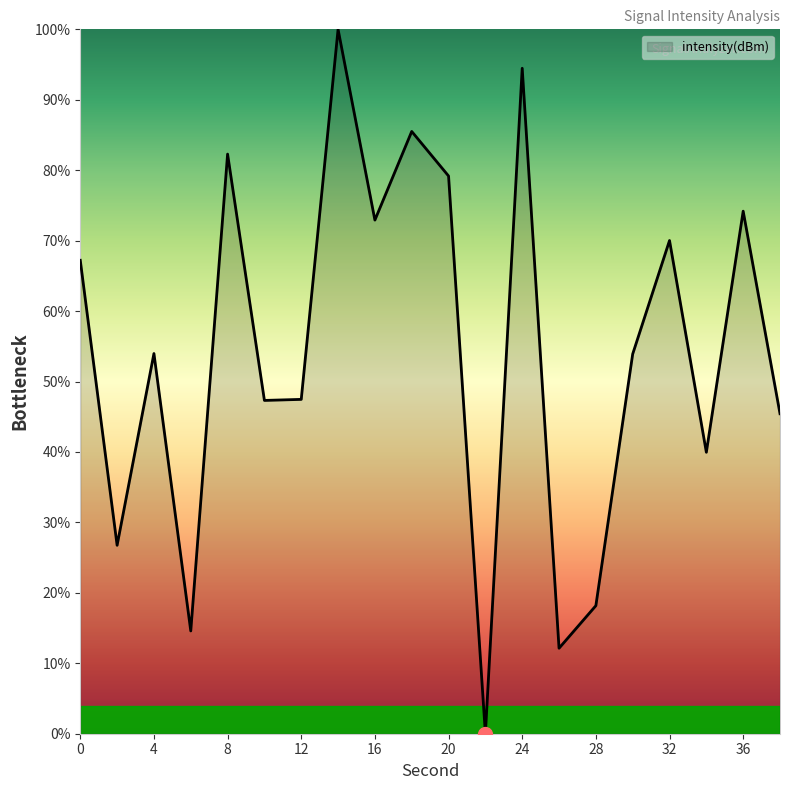

What is the difference between the maximum and minimum values?

100.0